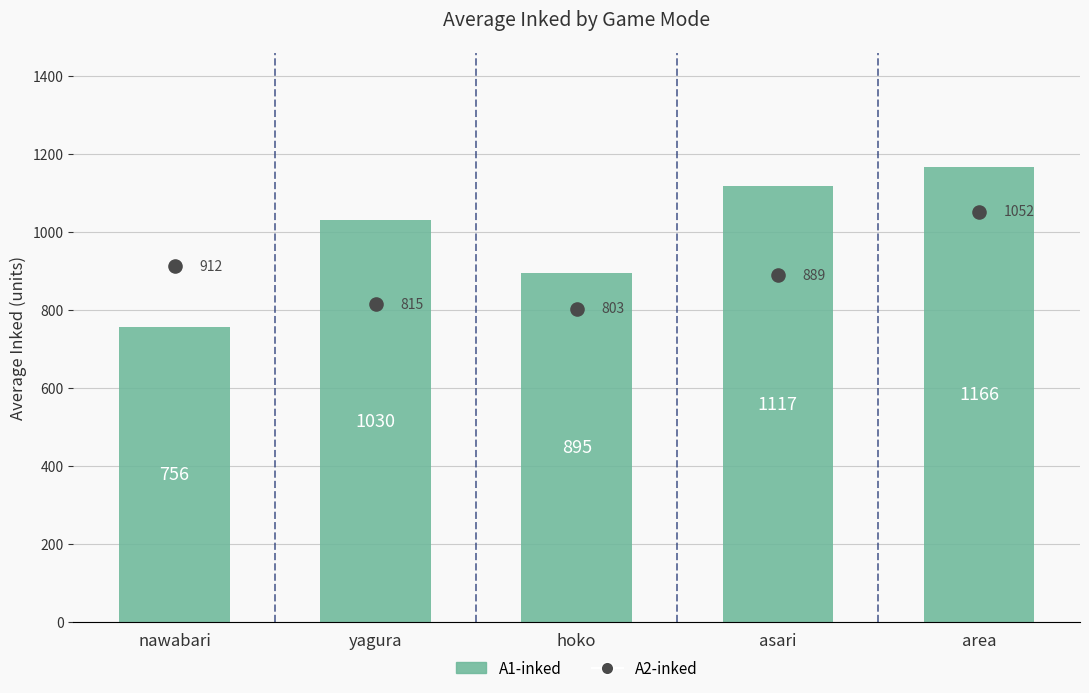

At which category is the sum across all series the highest?

area